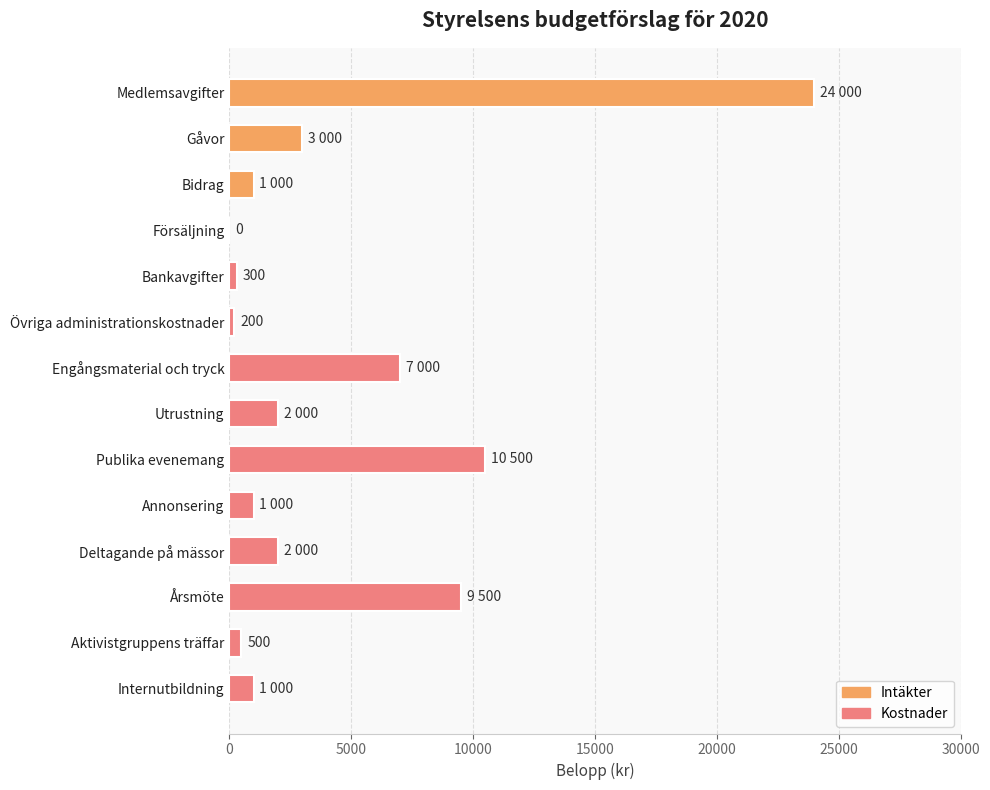

The value at Utrustning is 2000. True or false?

True